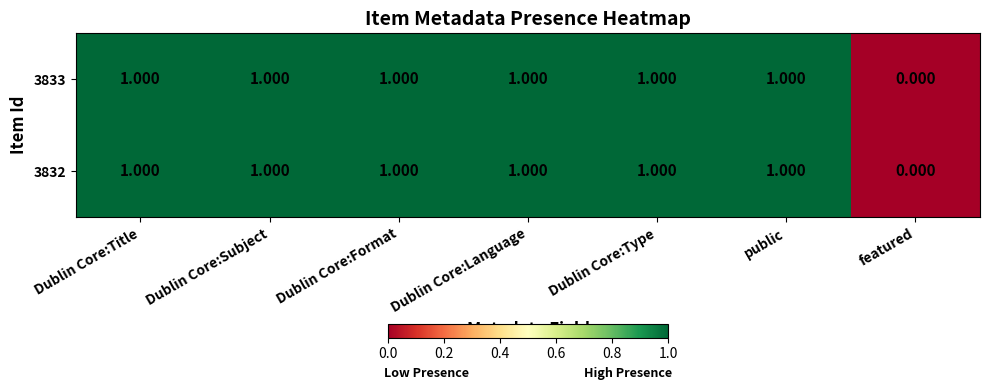

Where is 3832 nearest to the value 0?

featured